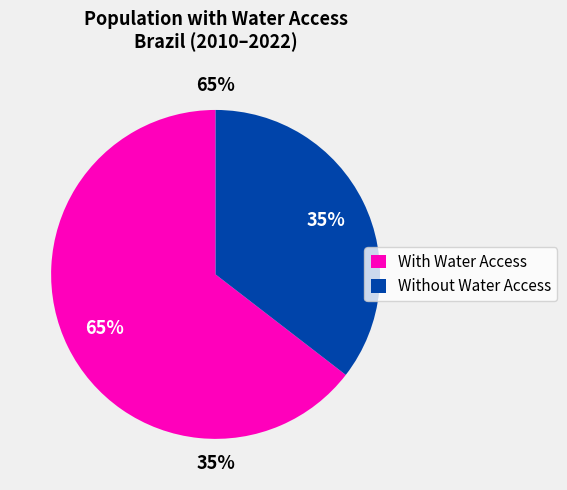

The 2015 slice represents 22% of the pie. True or false?

False